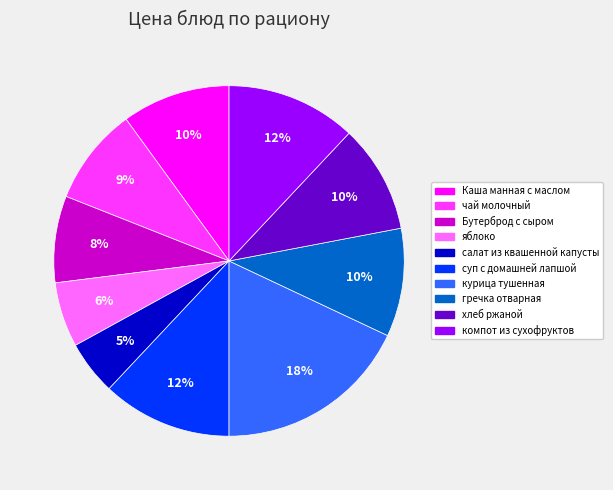

True or false: хлеб ржаной accounts for 19% of the total.

False